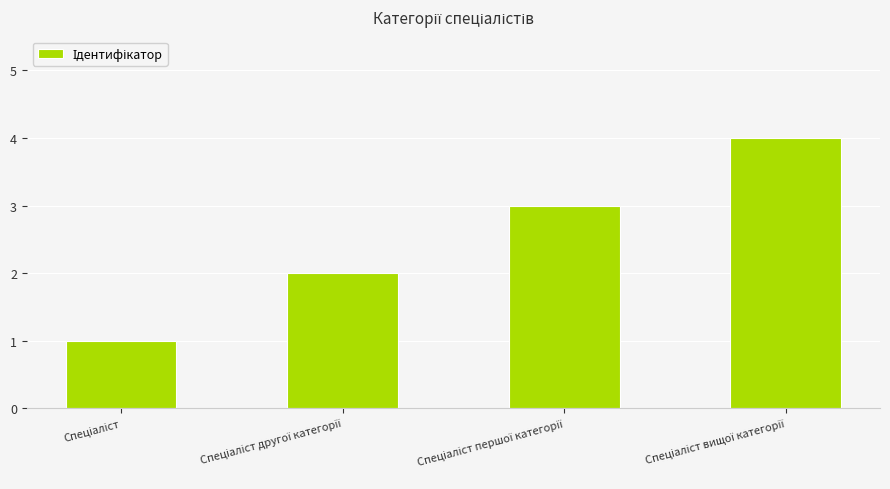

How many data points are less than 3?

2